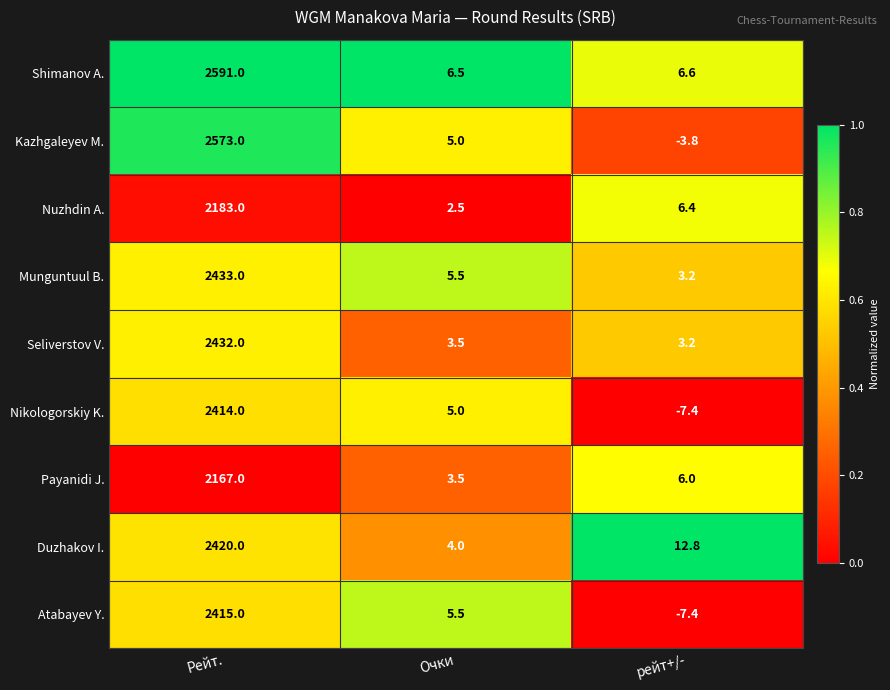

At which label is Nuzhdin A. closest to 1092?

рейт+/-